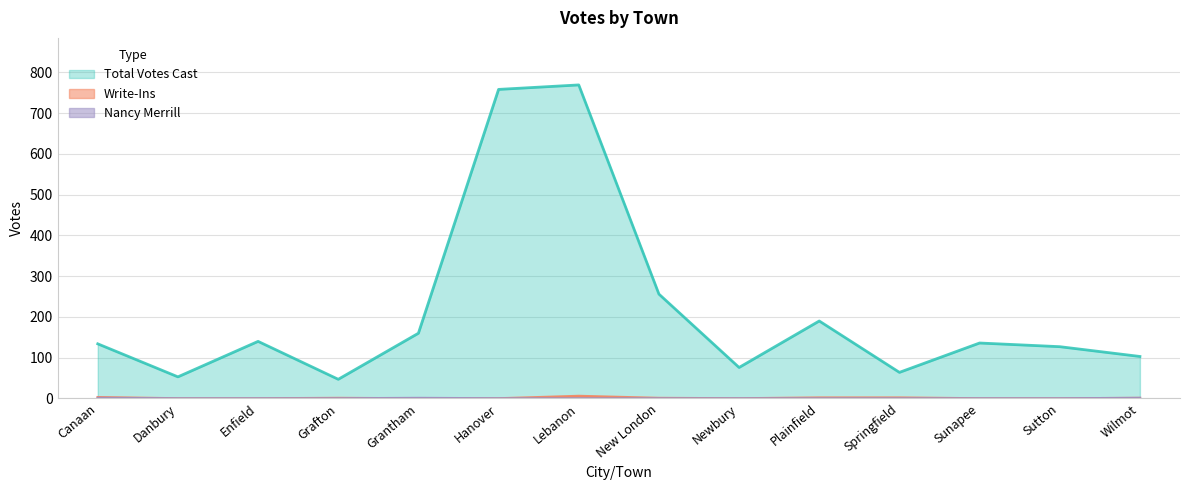

True or false: Nancy Merrill has a value of 1 at Grantham.

False